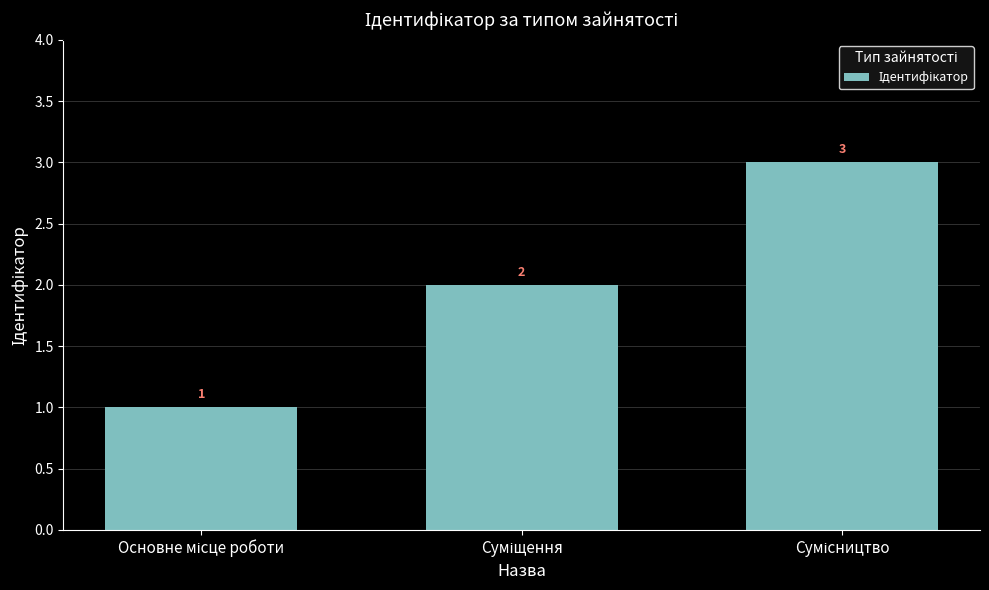

What is the maximum value shown in the chart?

3